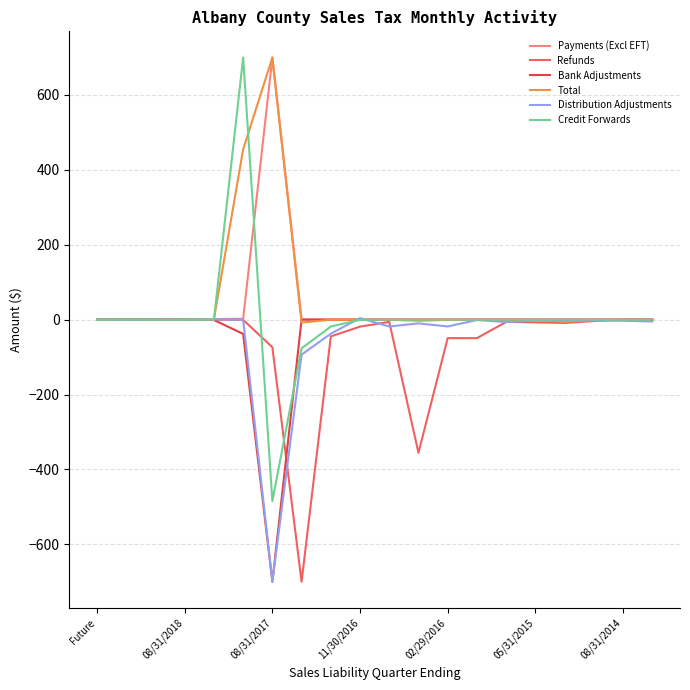

Which series has the largest range (max minus min)?

Credit Forwards